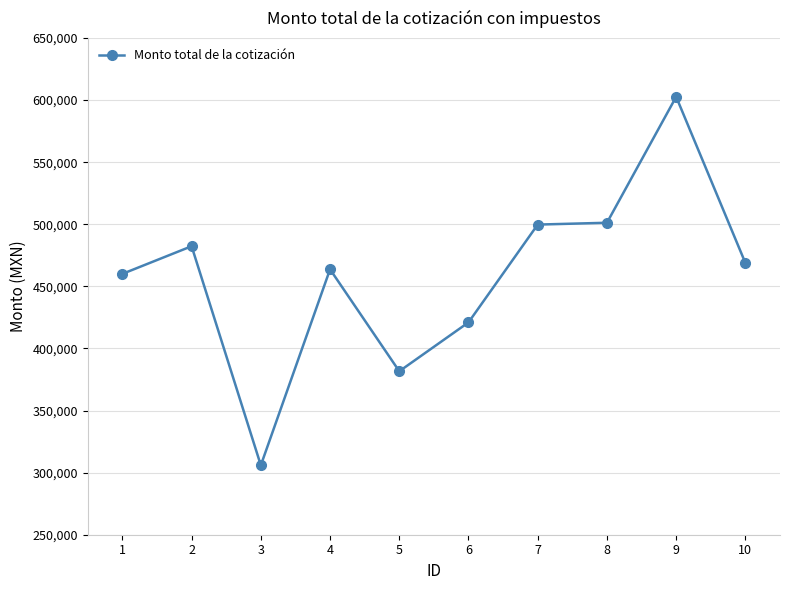

The chart shows a value of 420998.2 at 6. True or false?

True